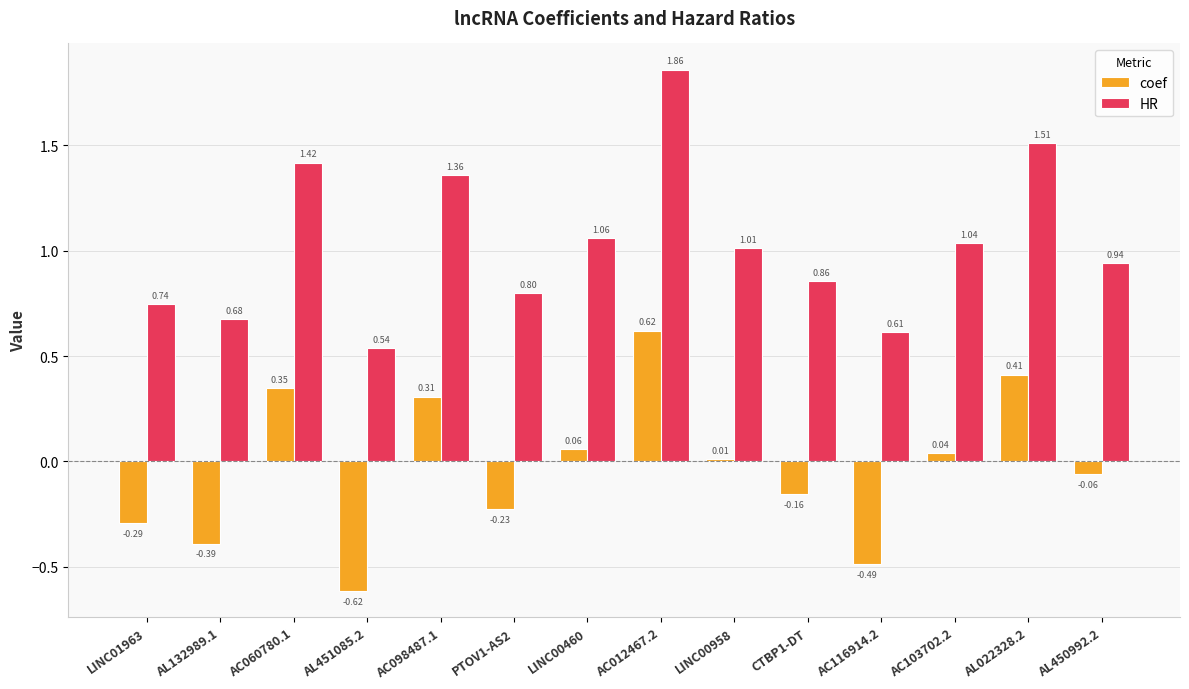

Count the number of categories in the chart.

14